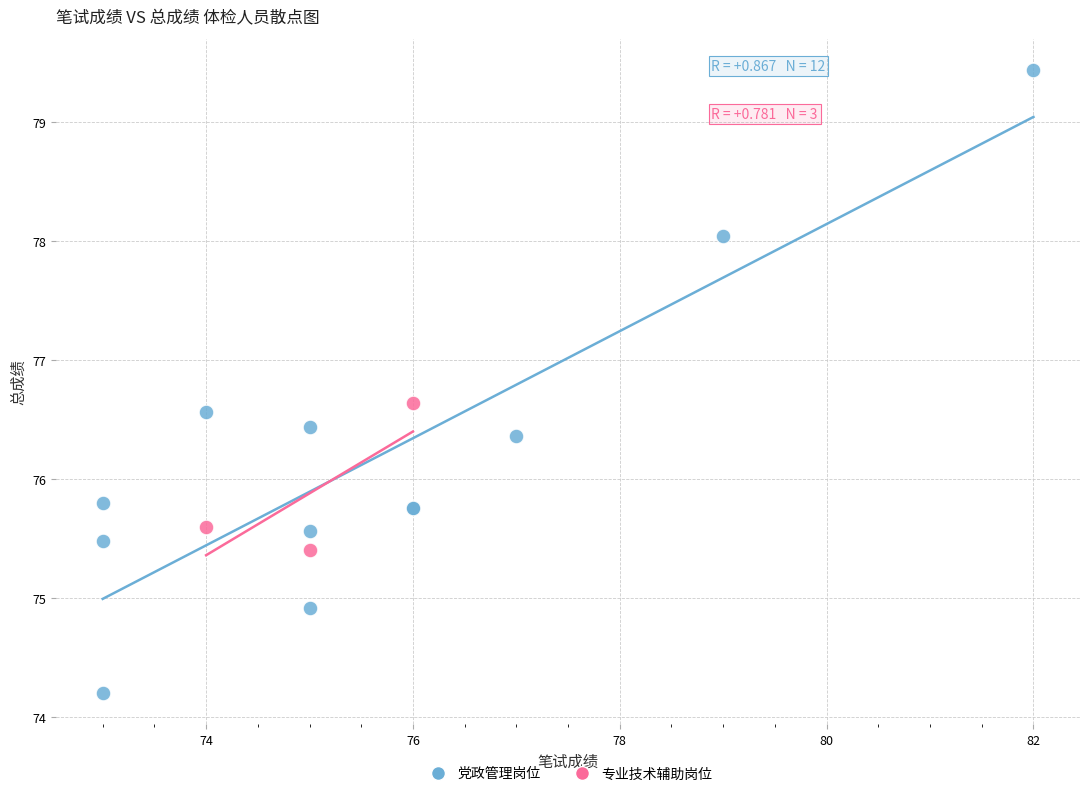

Which series contains the highest Y value?

党政管理岗位